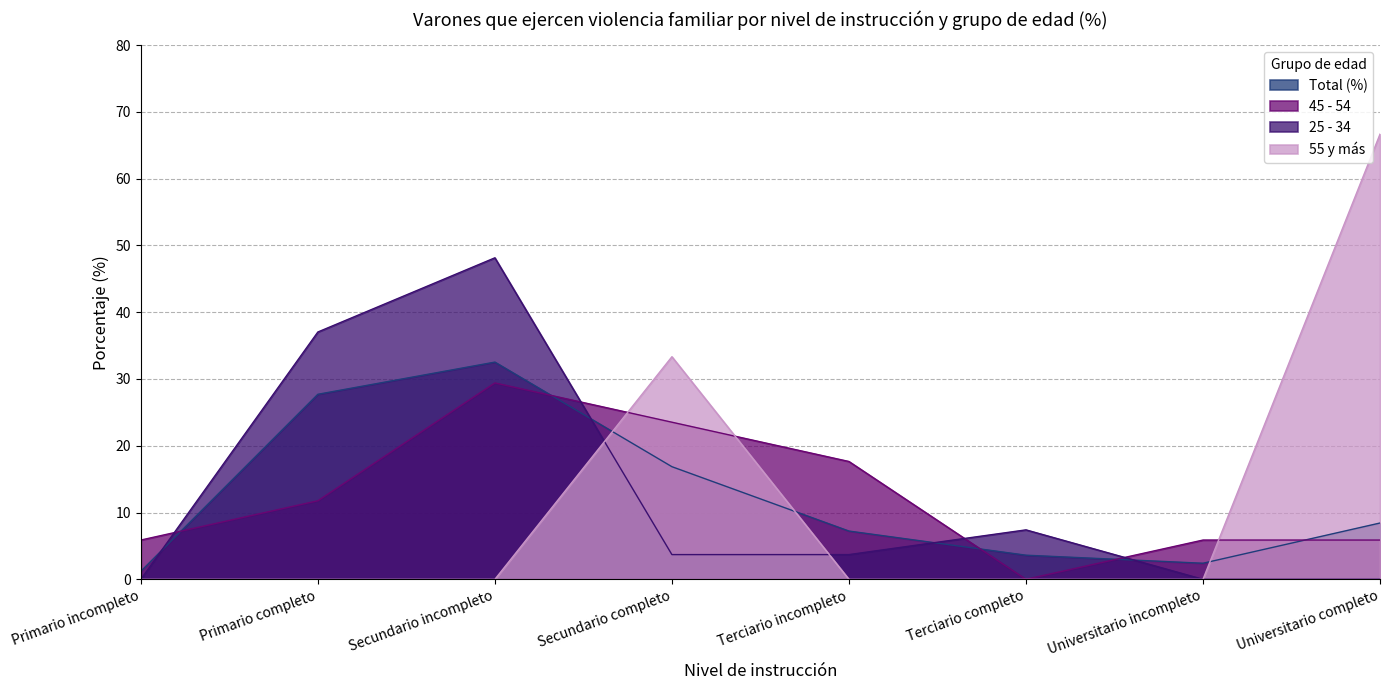

True or false: 55 y más and Total (%) intersect in this chart.

True